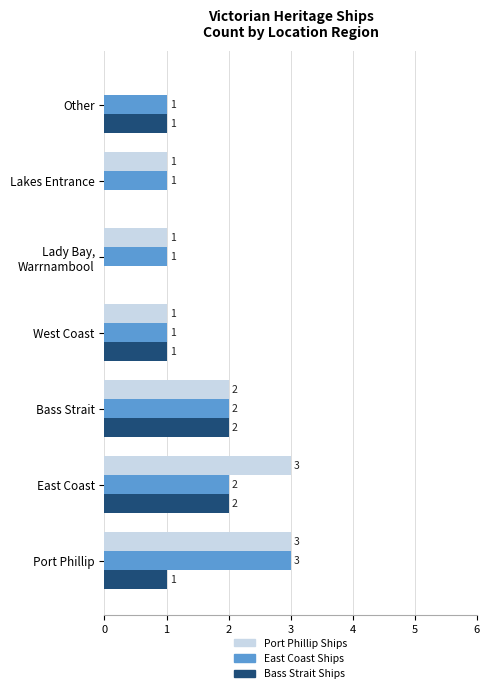

What is the total value across all series at East Coast?

7